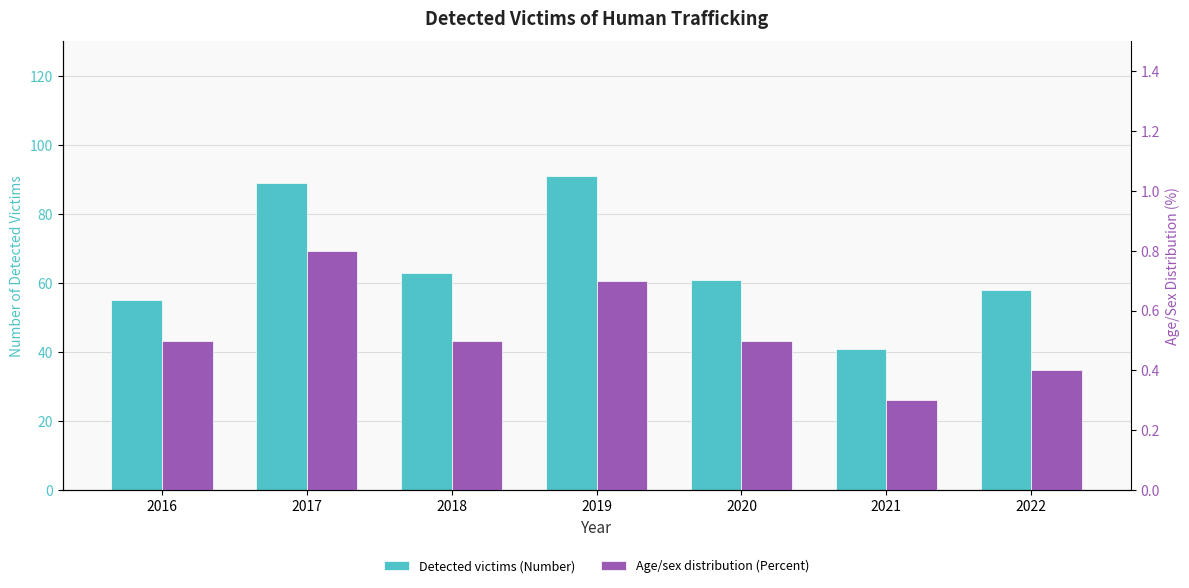

What is the average value of the Detected victims (Number) series?

65.4